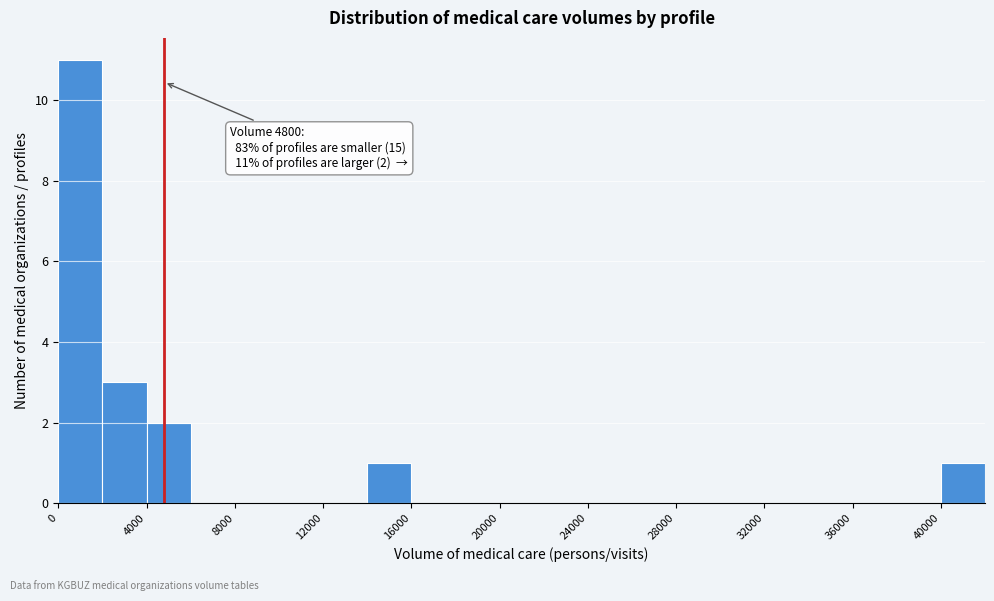

Which range on the x-axis has the tallest bar?

0 to 2000